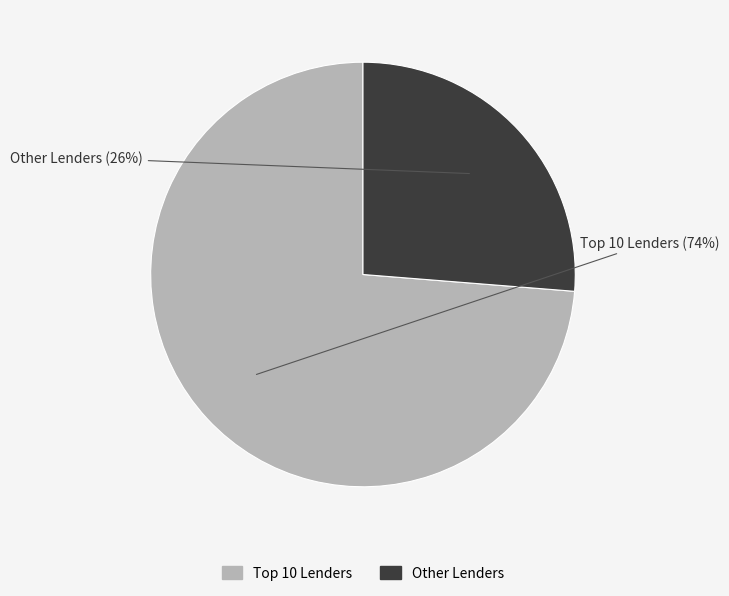

To the nearest percent, what is the average slice percentage?

50%